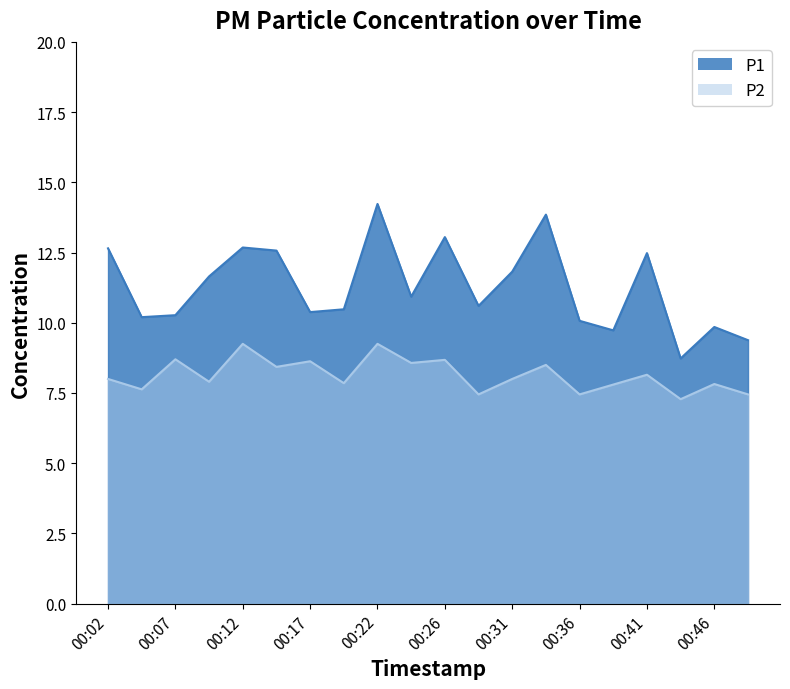

Which series has the widest spread of values?

P1